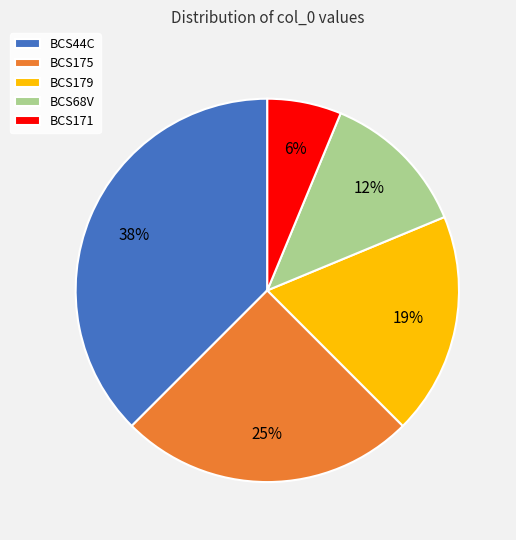

Between BCS175 and BCS68V, which is larger?

BCS175